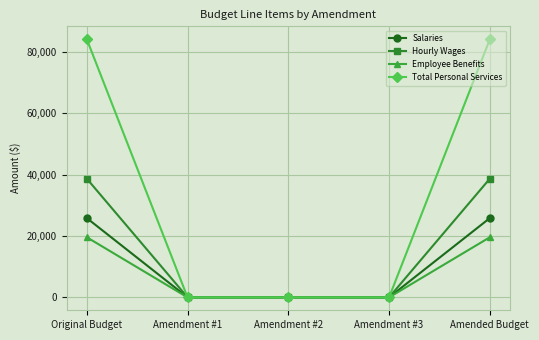

What is the label of the 4th point from the left?

Amendment #3